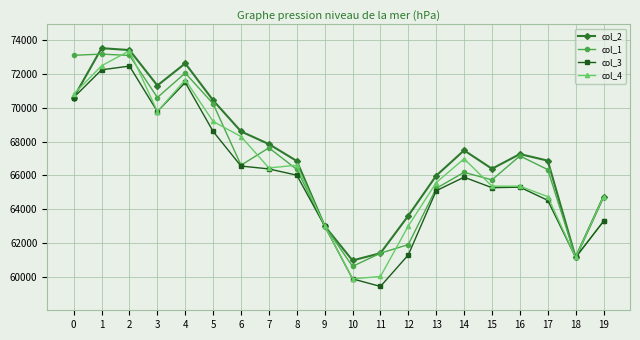

Where is the first local minimum for col_2?

3